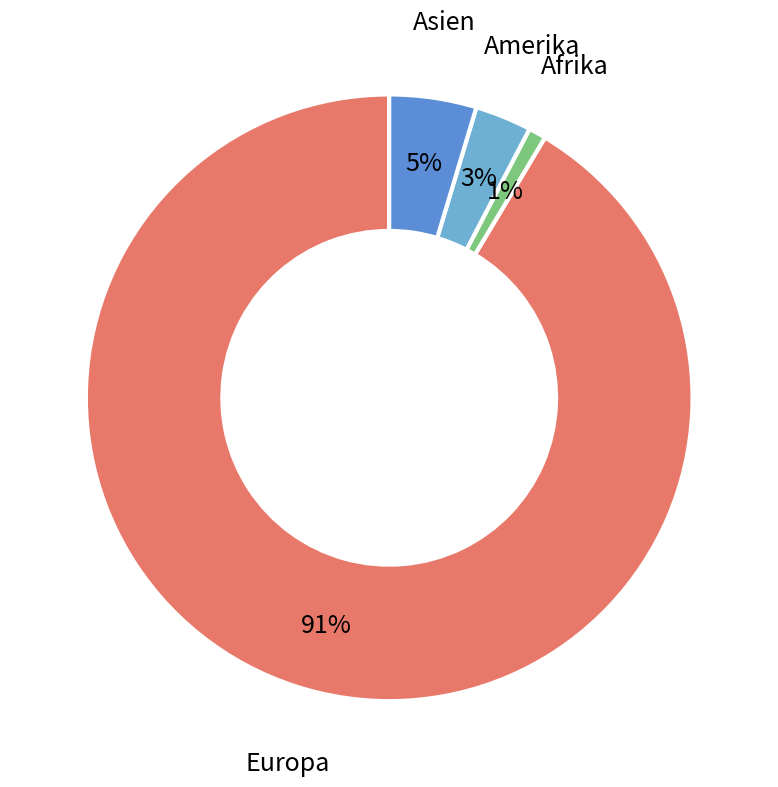

Do Europa and Asien together represent more than half of the pie?

Yes